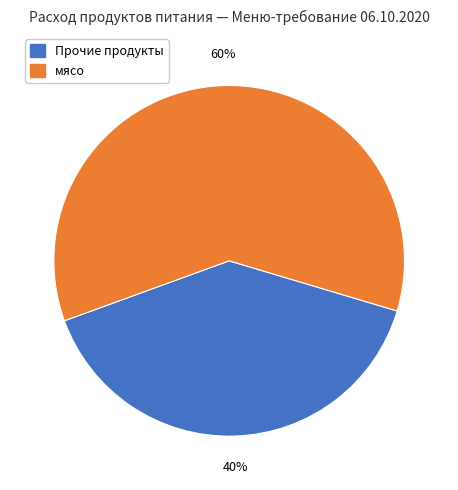

Which slice is the smallest?

Прочие продукты